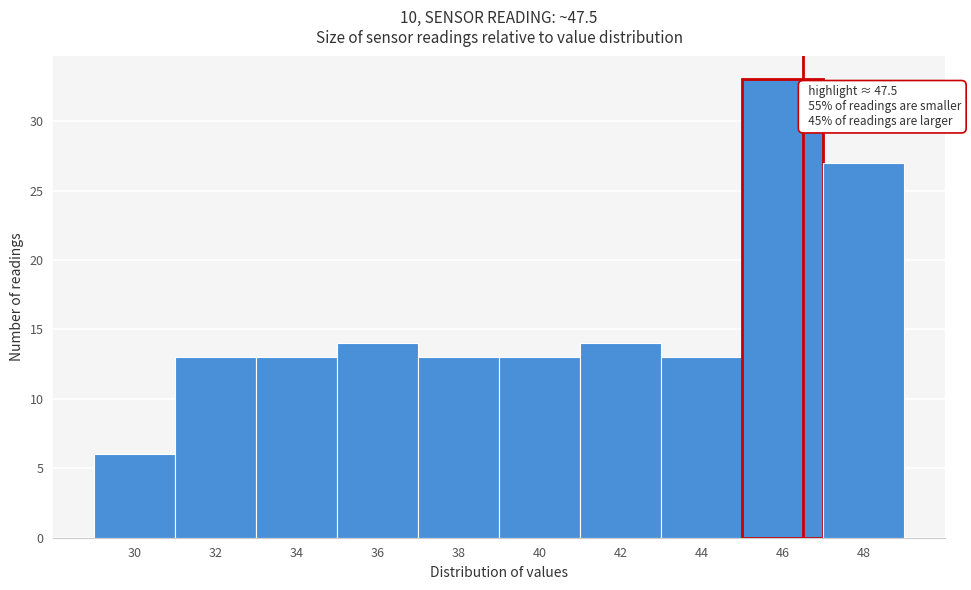

Reading left to right, list all the values displayed in this chart.

6	13	13	14	13	13	14	13	33	27